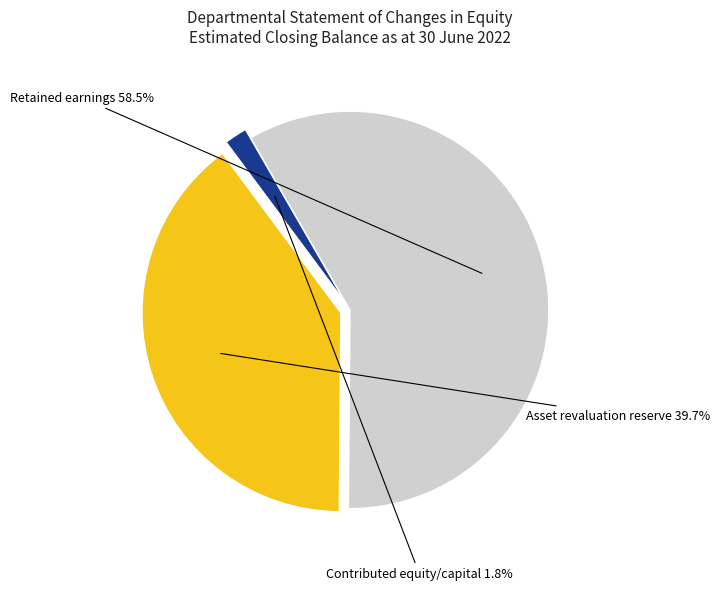

Does any single category account for the majority?

Yes